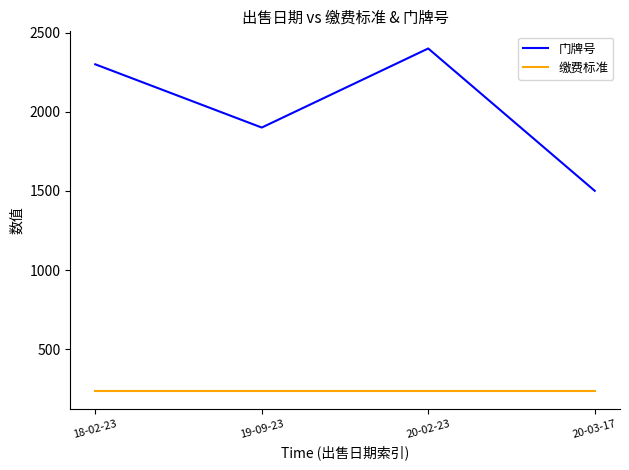

Is the value of 缴费标准 at 19-09-23 greater than the value of 门牌号 at 19-09-23?

No